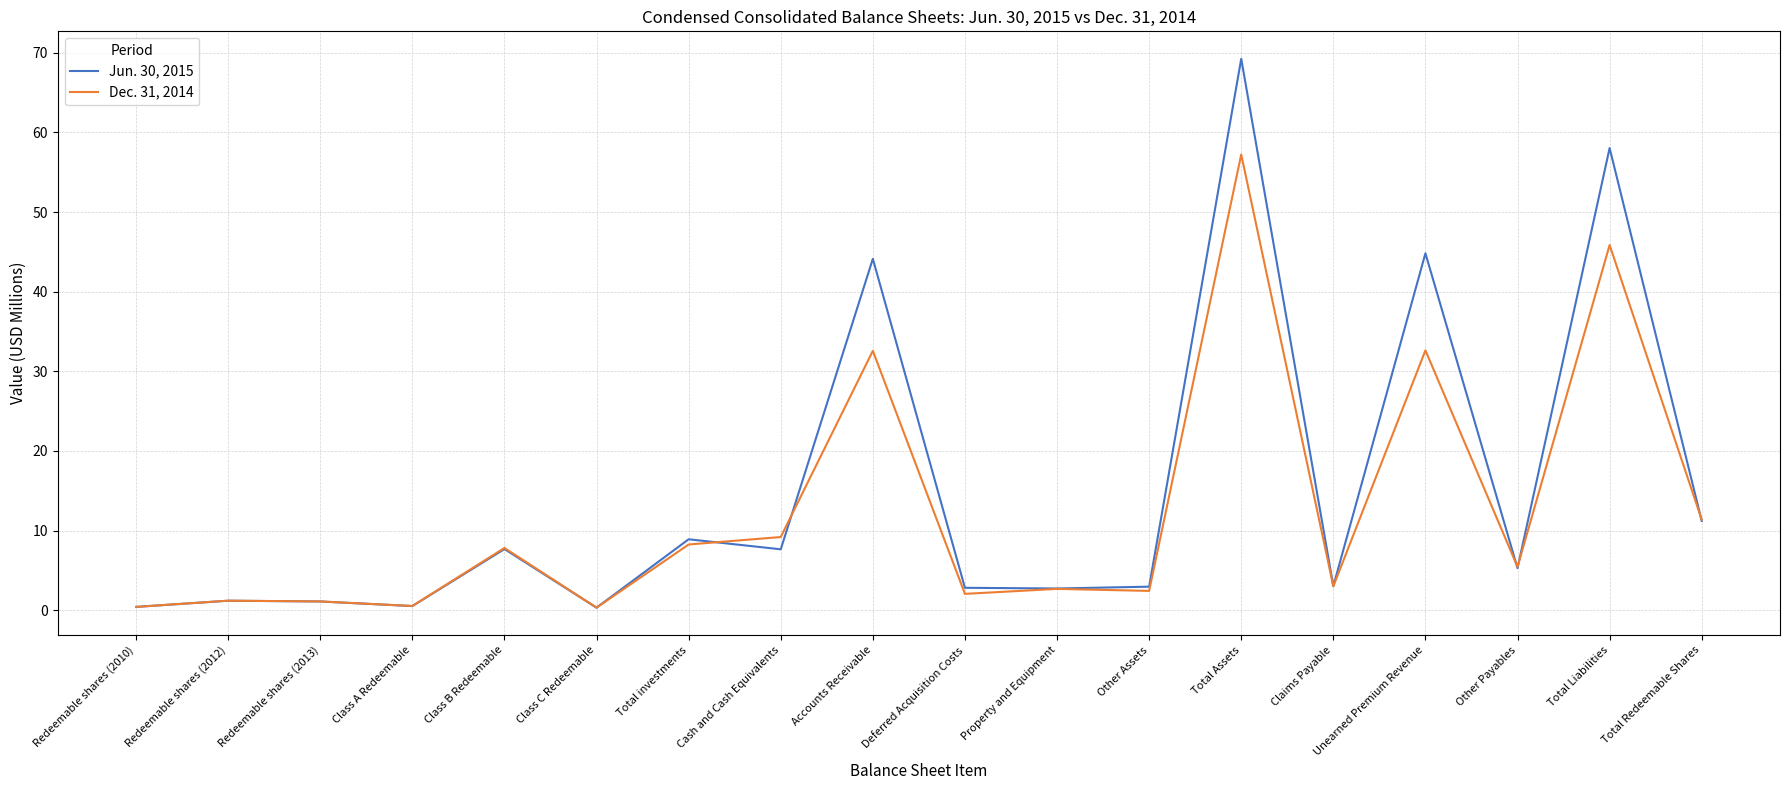

What is the greatest value displayed?

69.3